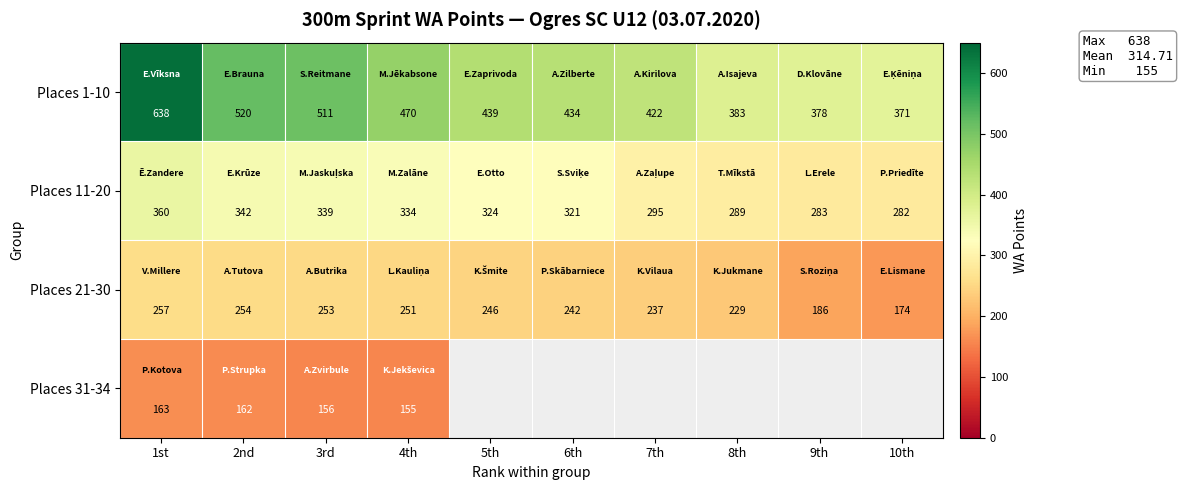

Is it true that Places 1-10 equals 371 at 10th?

True